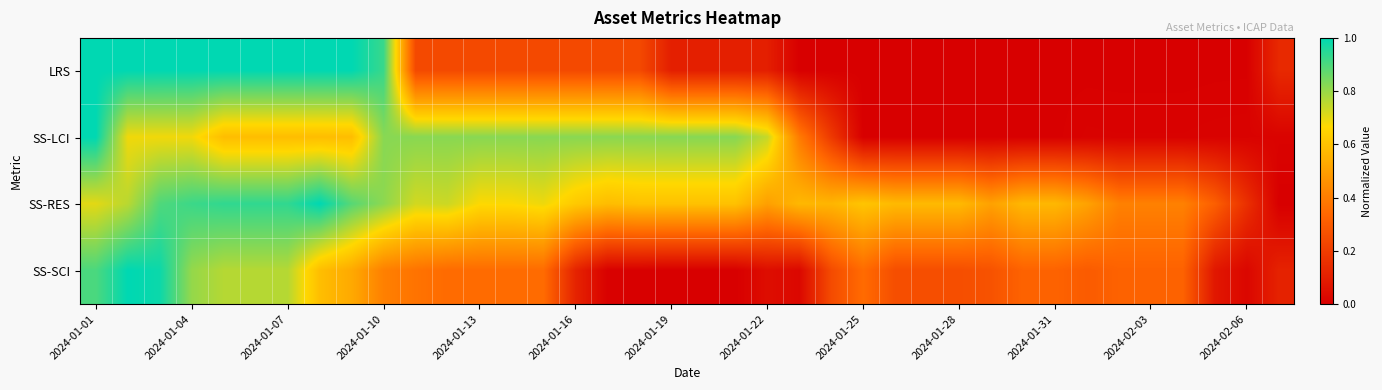

How many categories are shown in the chart?

38